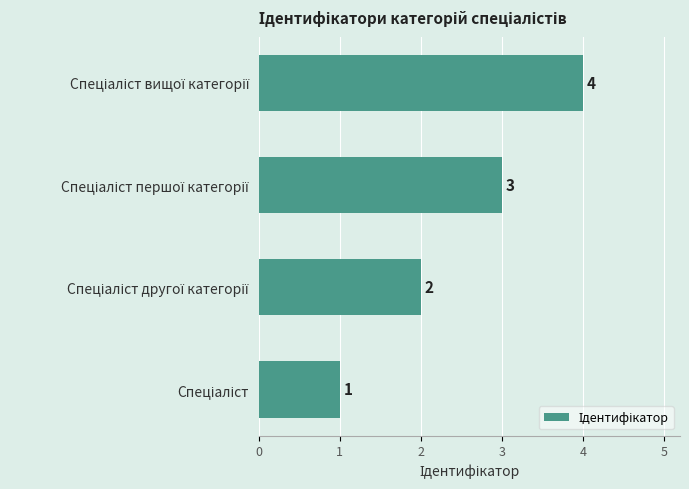

What is the maximum value shown in the chart?

4